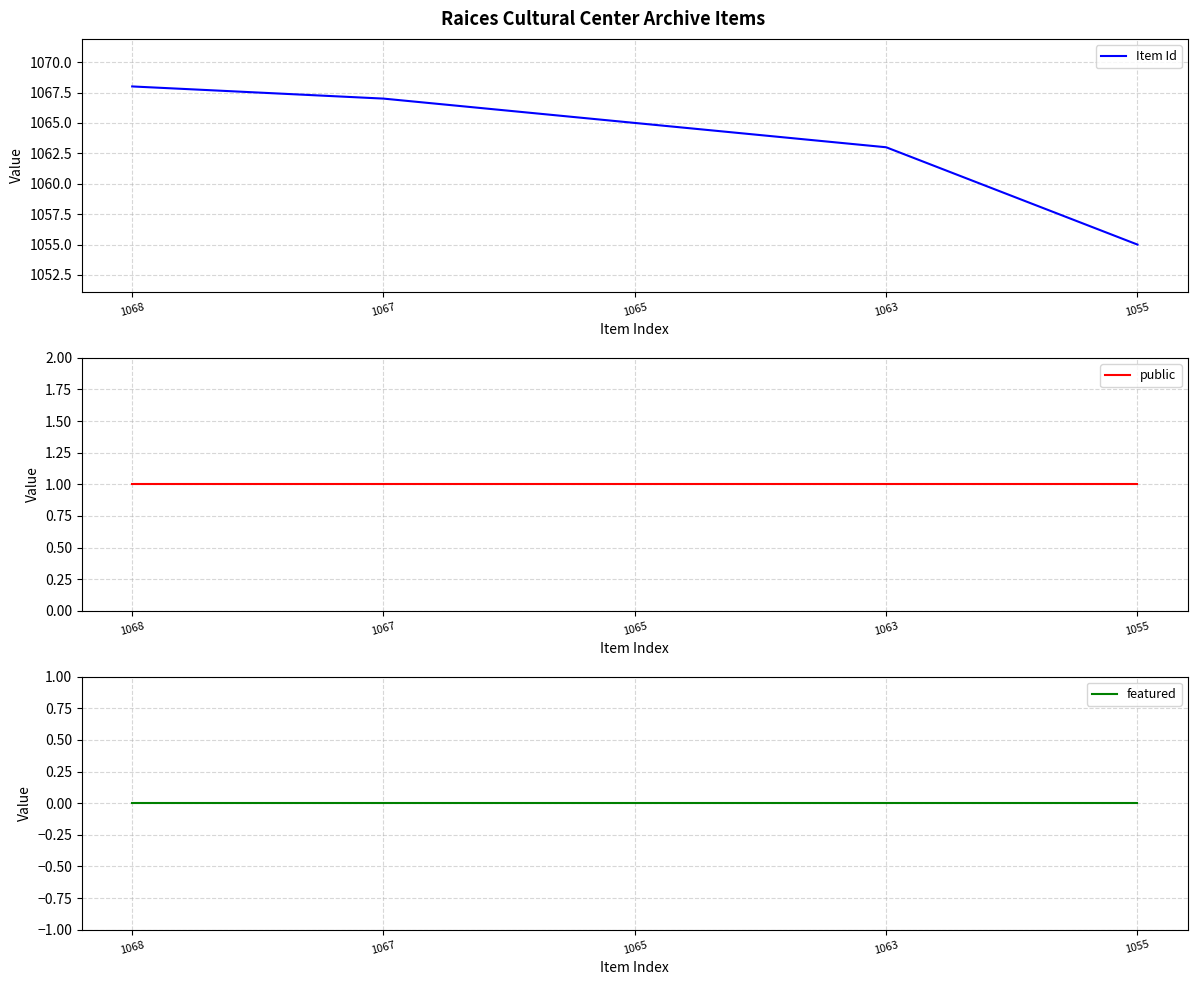

Reading left to right, extract all data points from this chart.

Item Id: 1068	1067	1065	1063	1055
public: 1	1	1	1	1
featured: 0	0	0	0	0